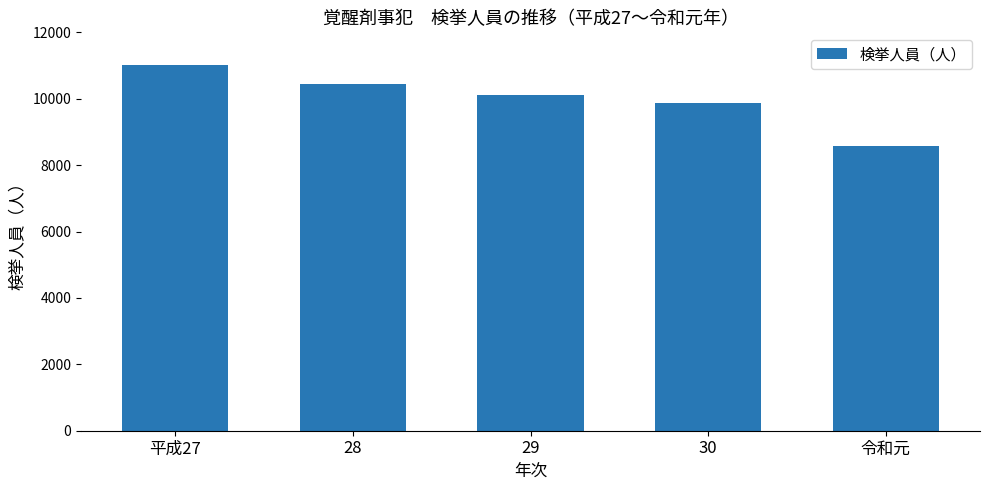

What is the maximum value shown in the chart?

11022